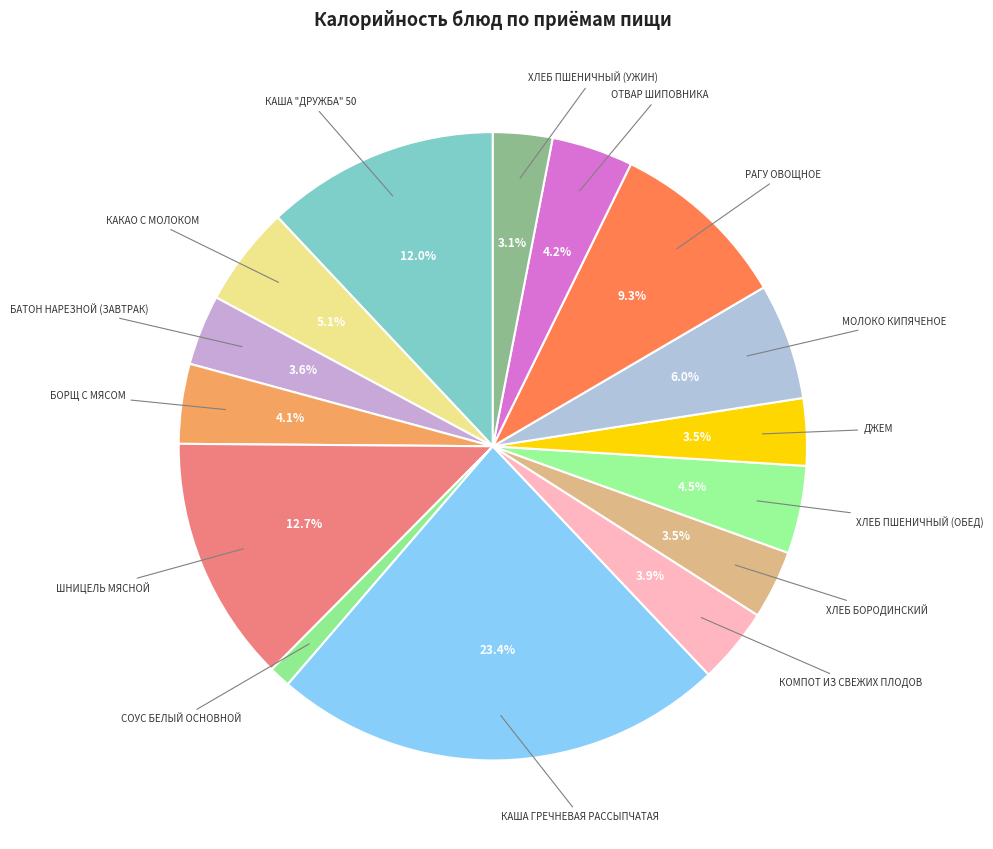

How many slices are in this pie chart?

15